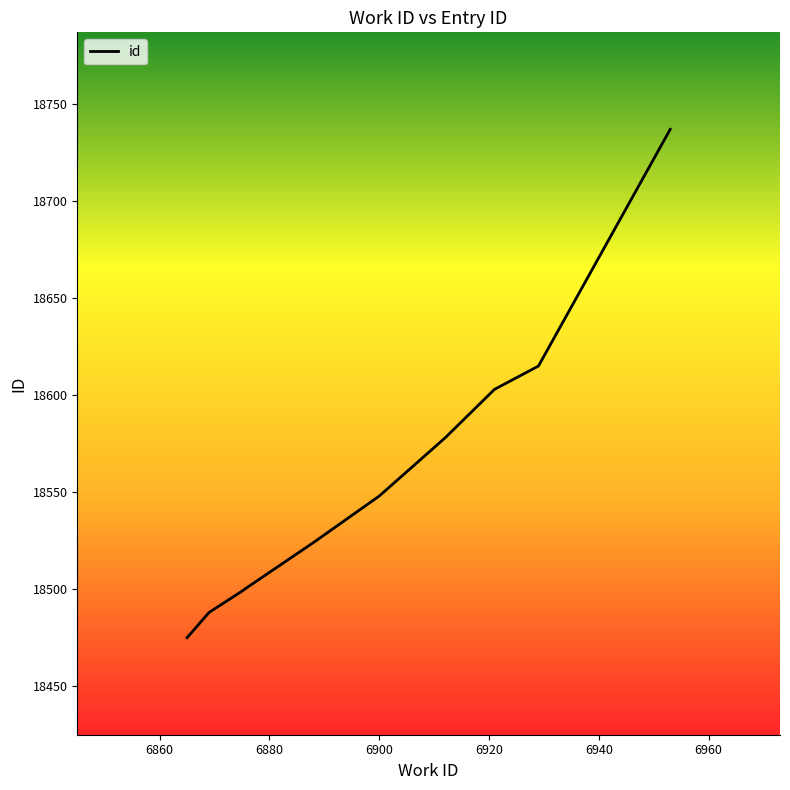

What is the smallest value displayed?

18475